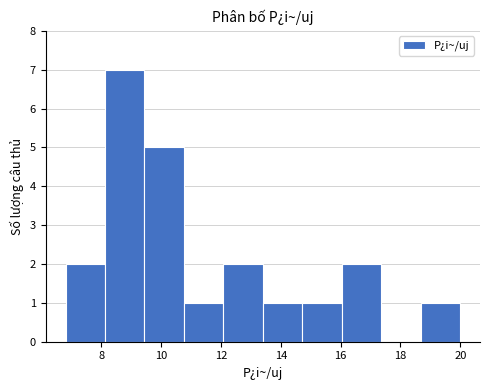

How tall is the bar that spans 16.04 to 17.36 on the x-axis? Neither the bar edges nor the heights are printed on the chart, so give them approximately, as read against the axes.

2